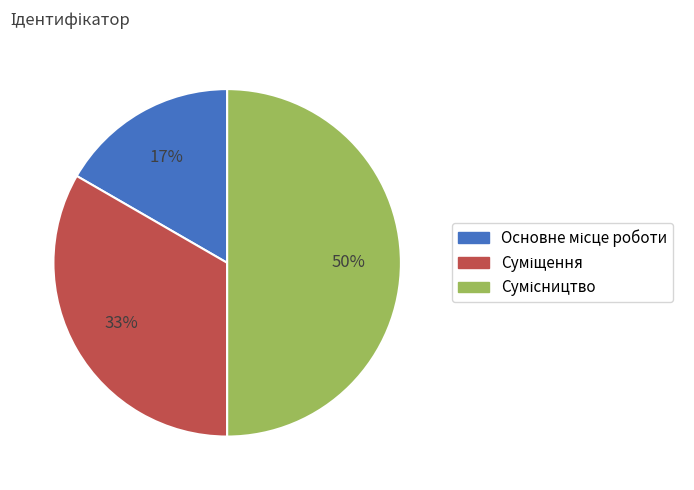

To the nearest percent, what is the average slice percentage?

33%